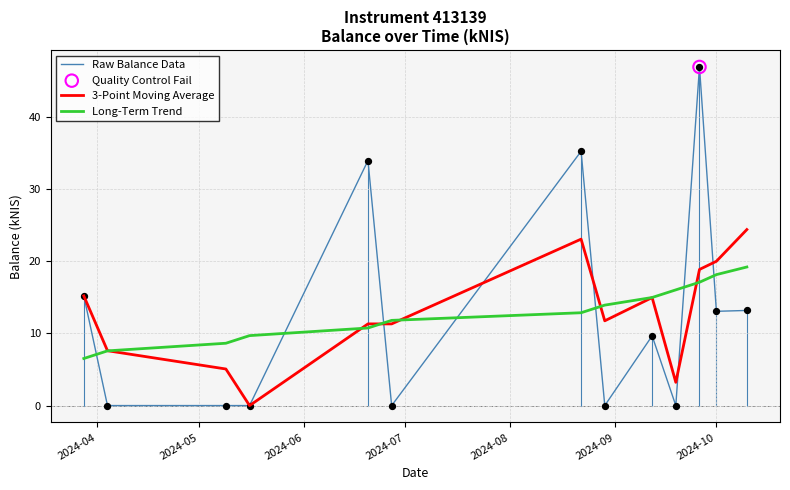

Which series has the largest range (max minus min)?

Raw Balance Data